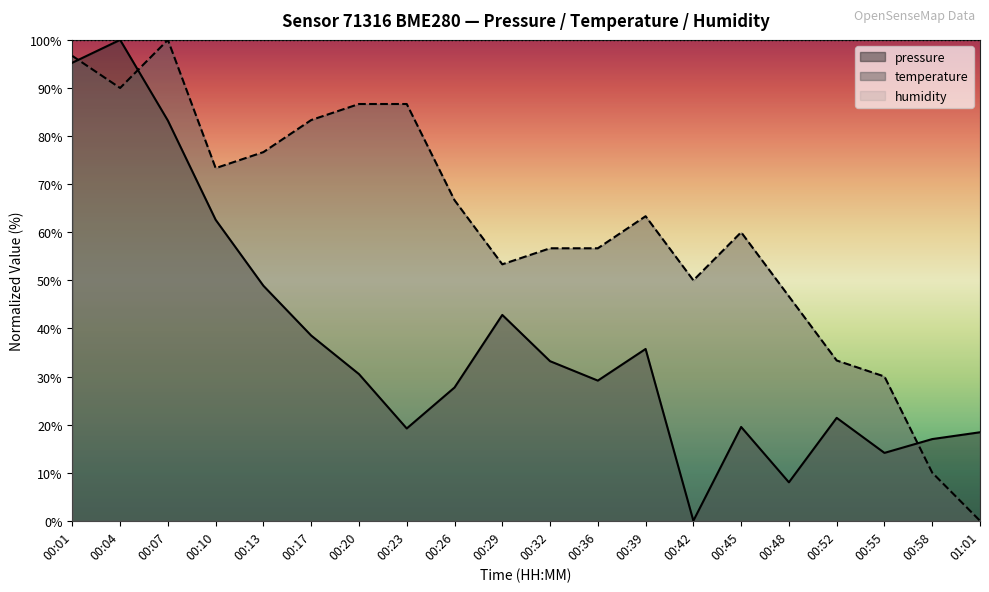

Where is pressure nearest to the value 50?

00:13